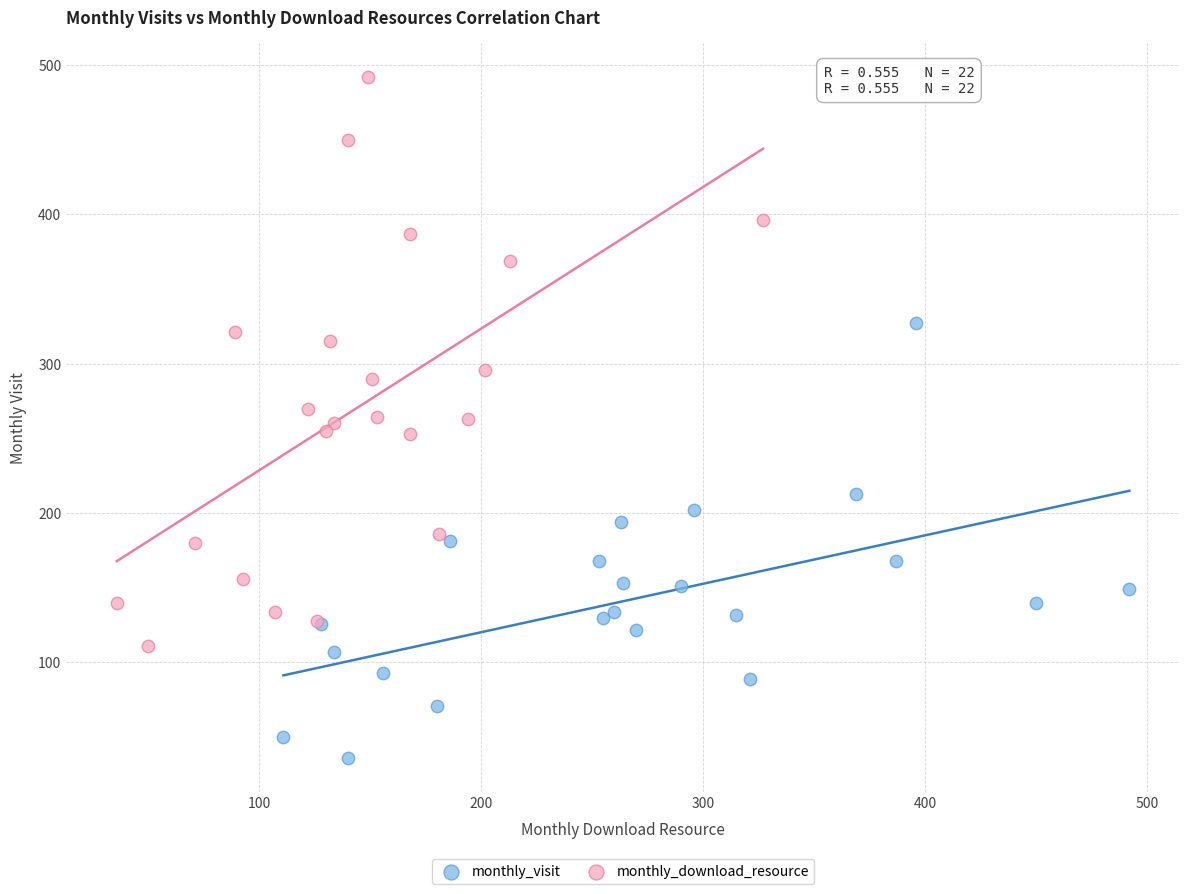

Which series contains the lowest Y value?

monthly_visit